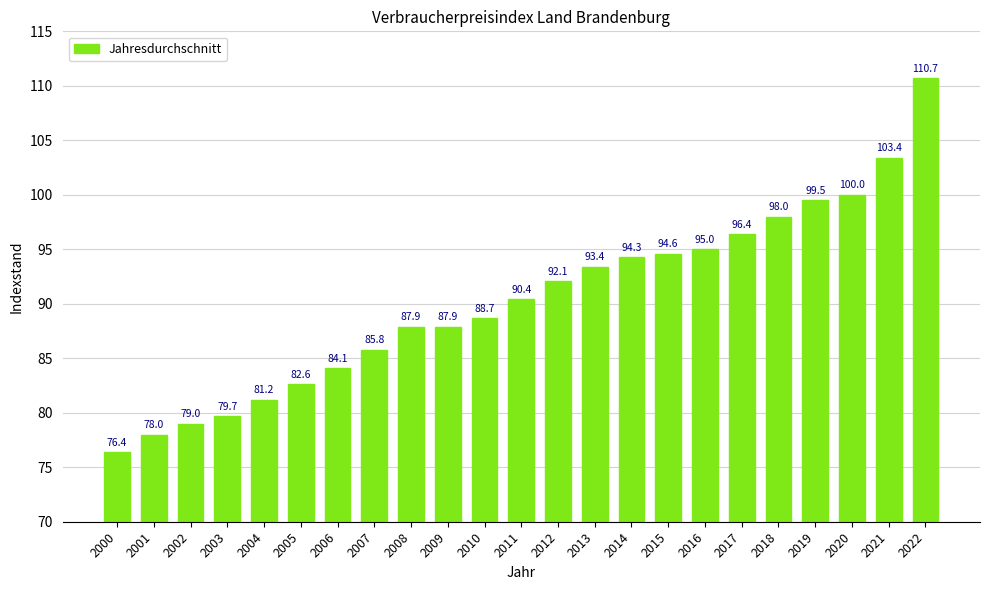

Does the chart contain stacked bars?

No